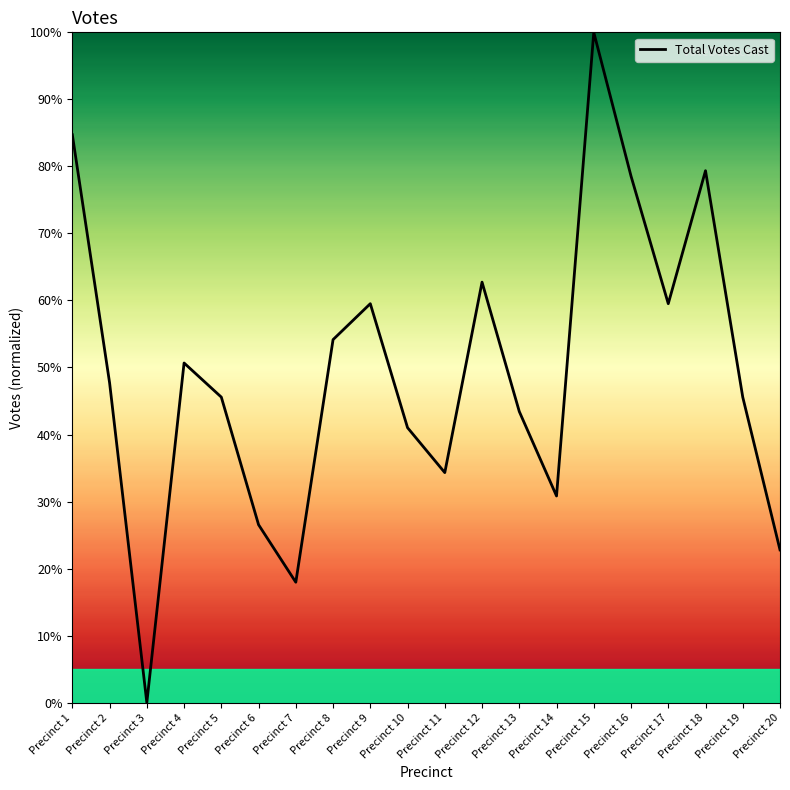

Reading right to left, what are all the values shown in this chart?

Precinct 20=22.8	Precinct 19=45.6	Precinct 18=79.4	Precinct 17=59.5	Precinct 16=78.6	Precinct 15=100.0	Precinct 14=30.8	Precinct 13=43.4	Precinct 12=62.7	Precinct 11=34.3	Precinct 10=41.0	Precinct 9=59.5	Precinct 8=54.2	Precinct 7=18.0	Precinct 6=26.5	Precinct 5=45.6	Precinct 4=50.7	Precinct 3=0.0	Precinct 2=47.7	Precinct 1=84.7